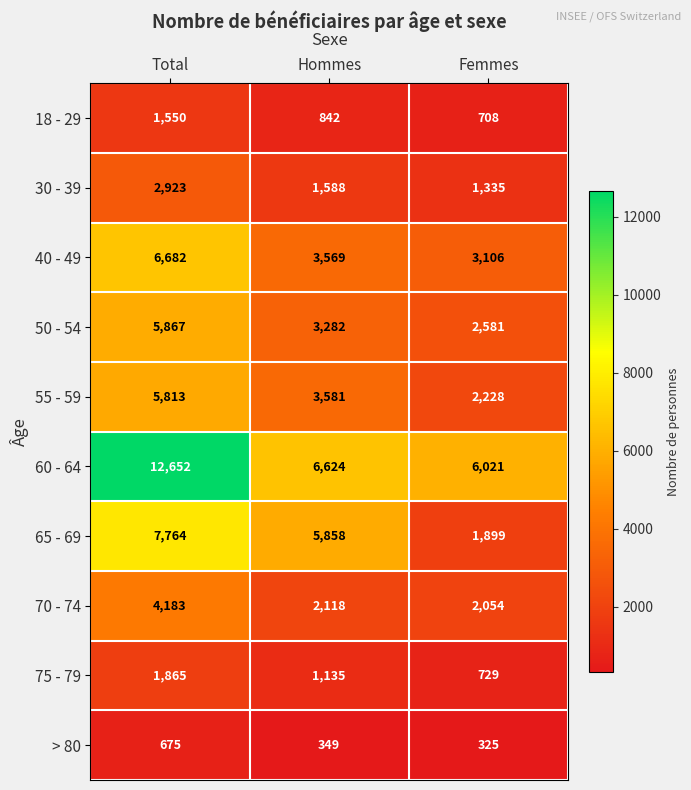

Reading left to right, transcribe all the data shown in this chart.

18 - 29: 1550	842	708
30 - 39: 2923	1588	1335
40 - 49: 6682	3569	3106
50 - 54: 5867	3282	2581
55 - 59: 5813	3581	2228
60 - 64: 12652	6624	6021
65 - 69: 7764	5858	1899
70 - 74: 4183	2118	2054
75 - 79: 1865	1135	729
> 80: 675	349	325